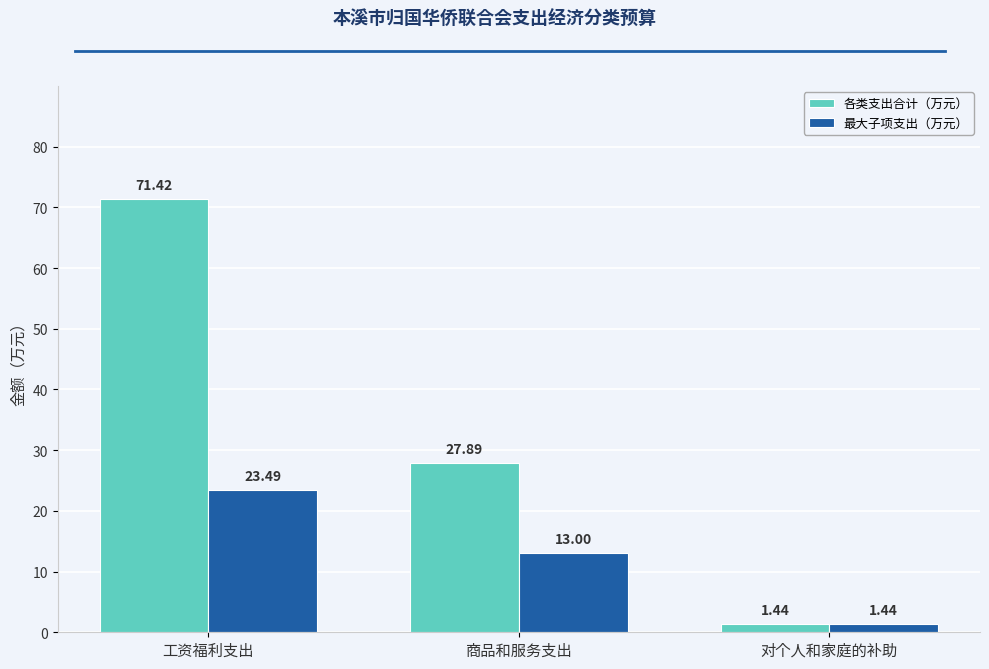

What is the difference between the 各类支出合计（万元） values at 工资福利支出 and 商品和服务支出?

43.5